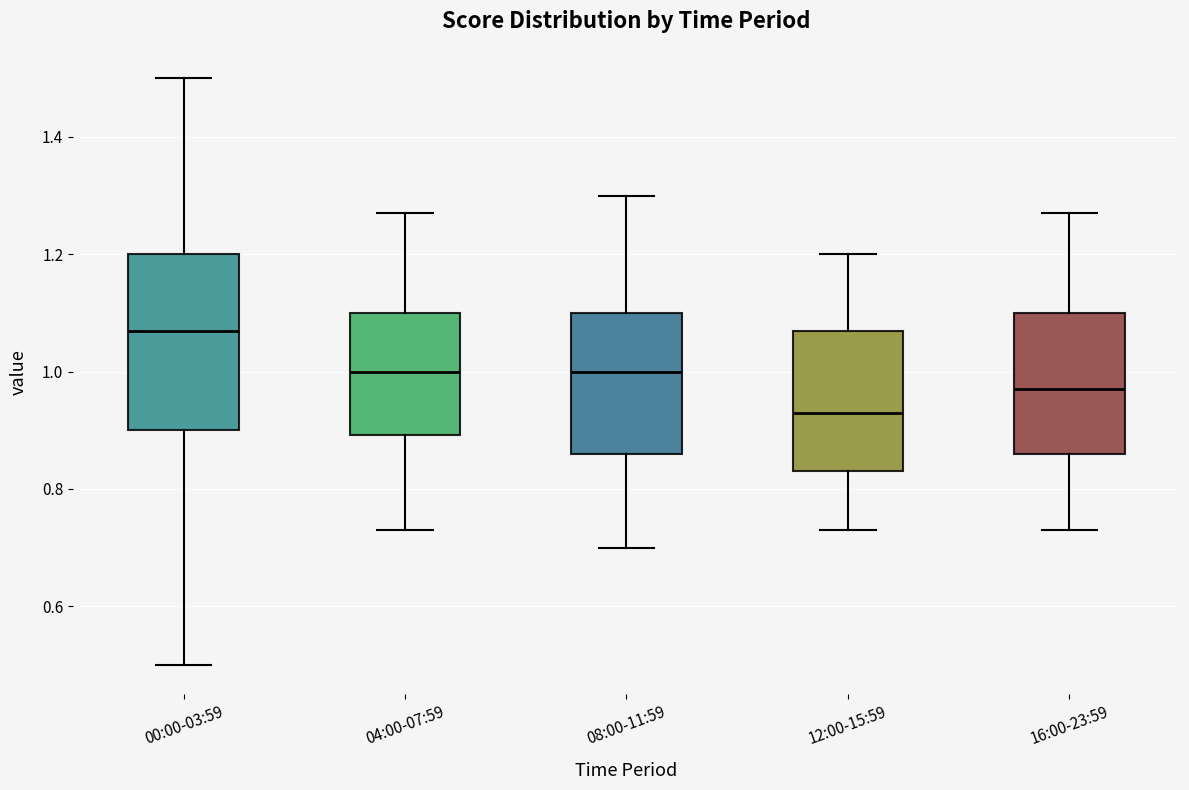

Which box is the tallest, from its lower edge to its upper edge?

00:00-03:59